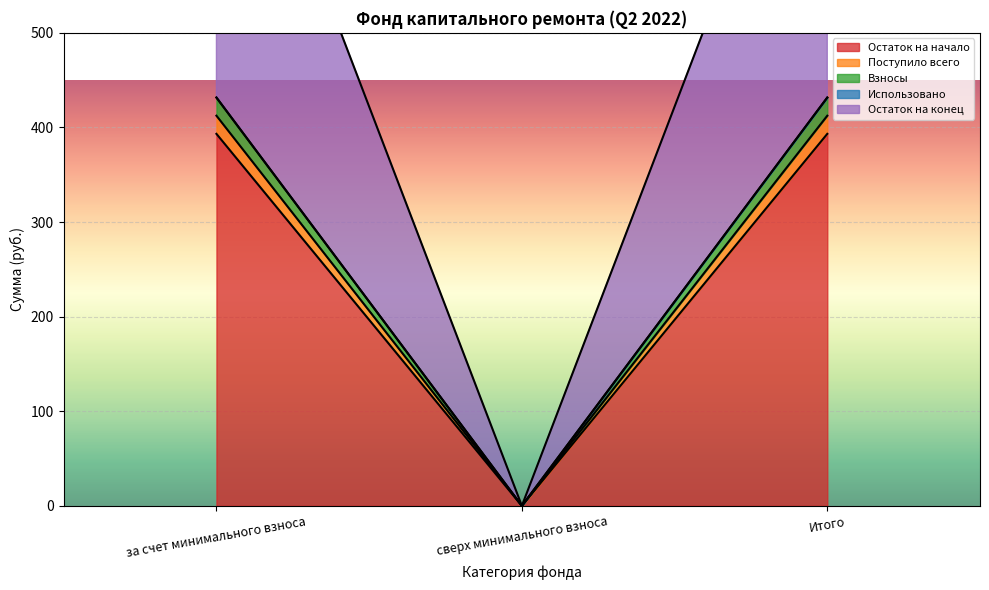

List the labels in order of Взносы value, smallest first.

сверх минимального взноса, за счет минимального взноса, Итого